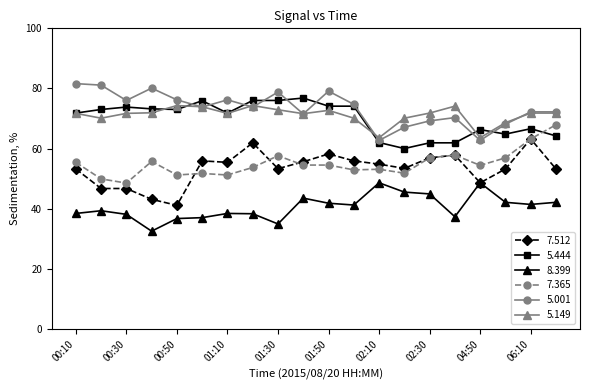

What is the value of the 5.444 point at the 2nd from the left?

73.0